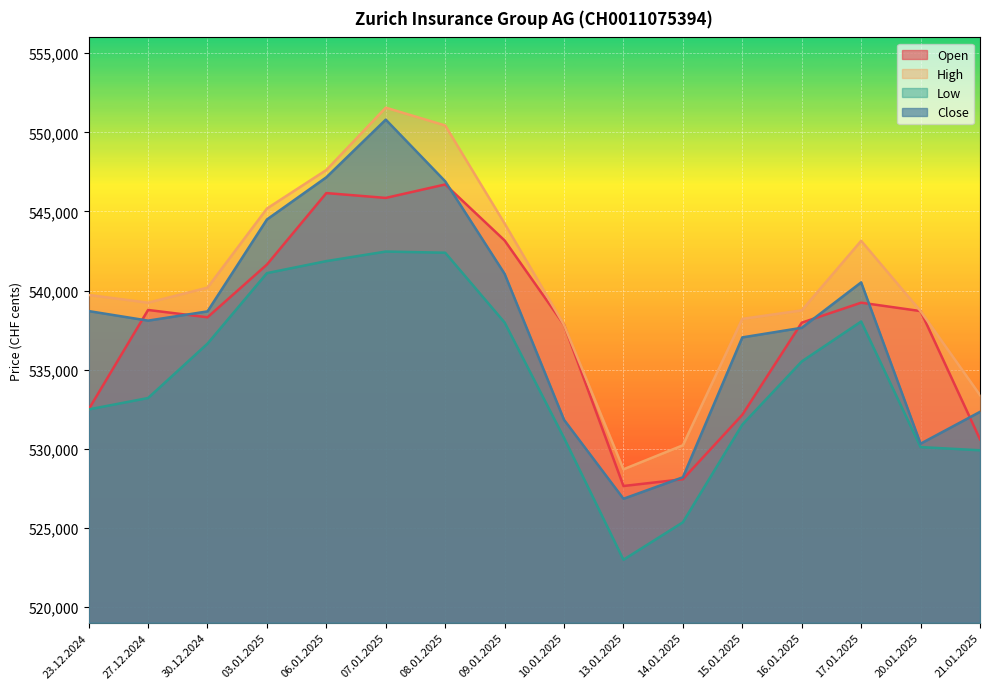

Is it true that Open equals 541640 at 03.01.2025?

True